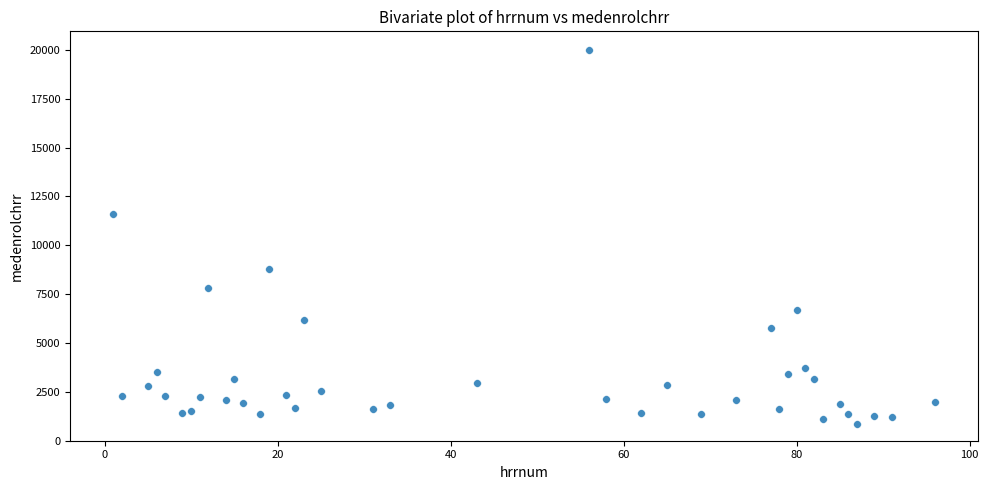

What Y value in the scatter plot is closest to 10424?

11587.3